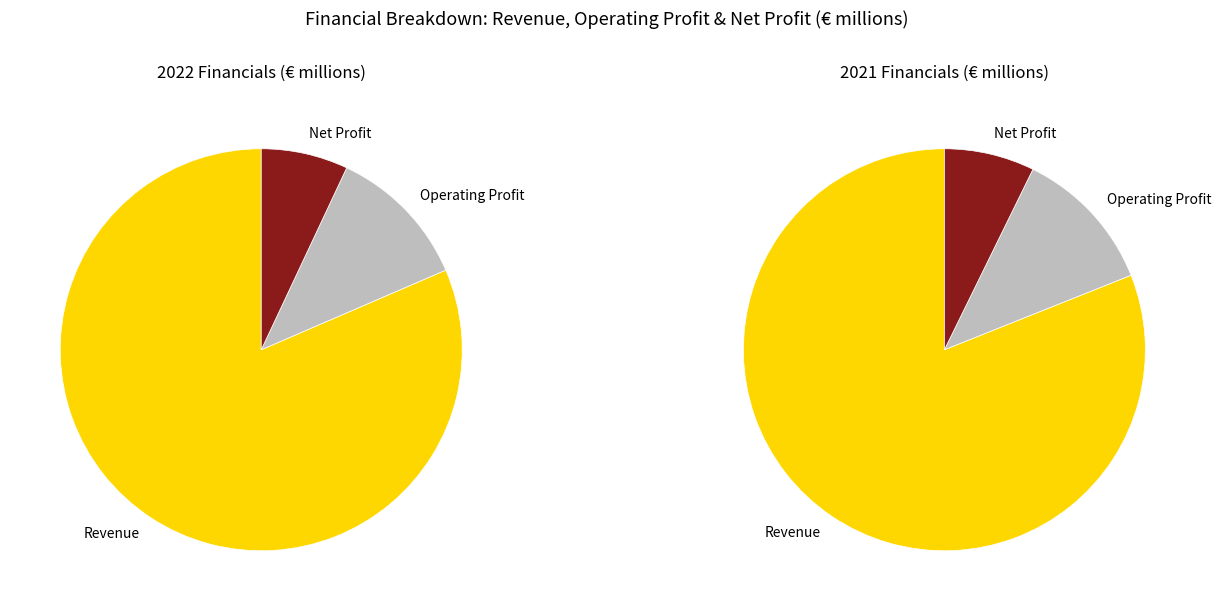

Do Net Profit and Revenue together represent more than half of the pie?

Yes